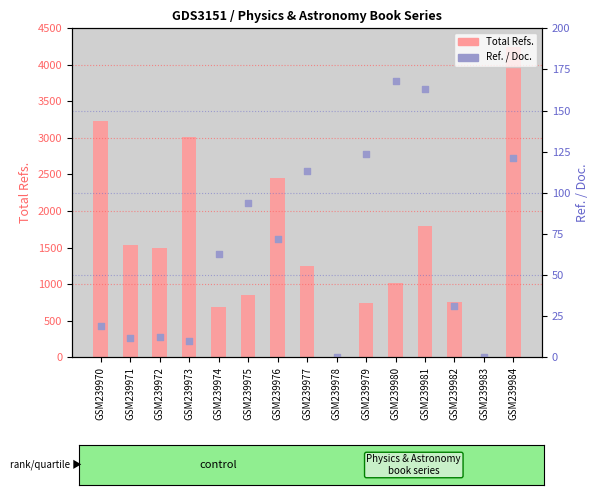

What are all the series names shown in the legend?

Total Refs., Ref. / Doc.